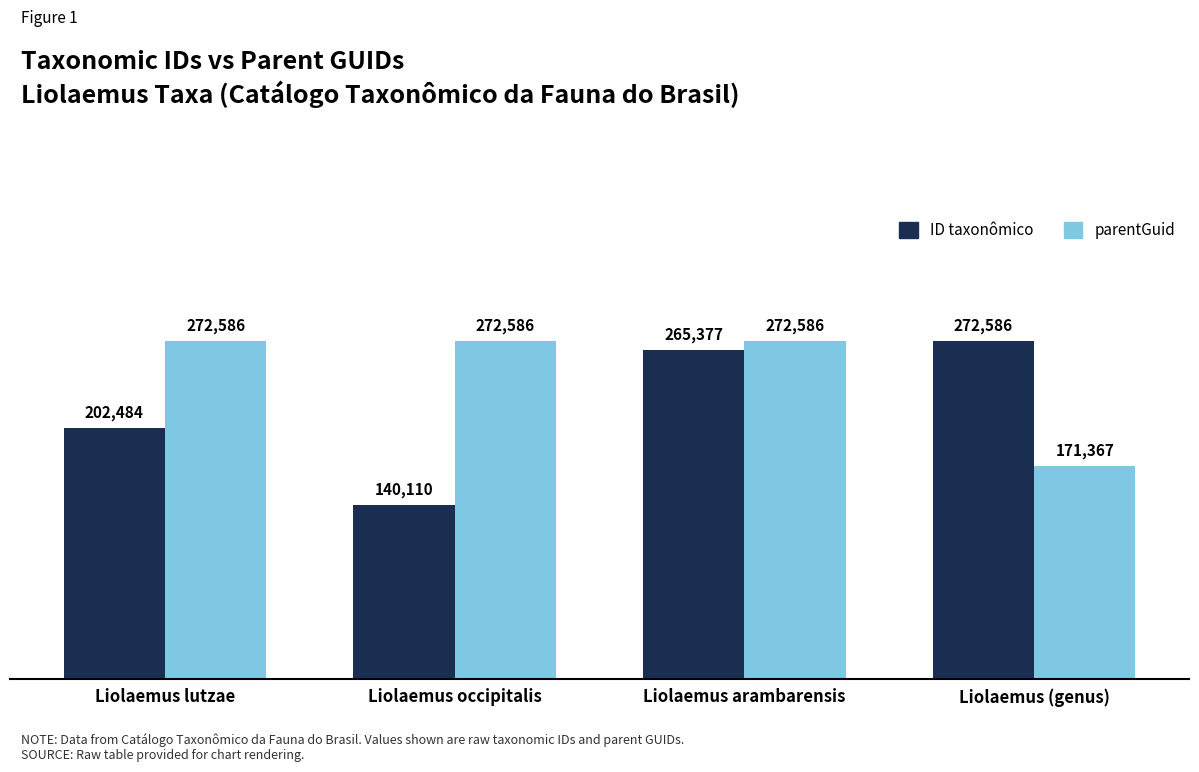

What is the average value of the parentGuid series?

247281